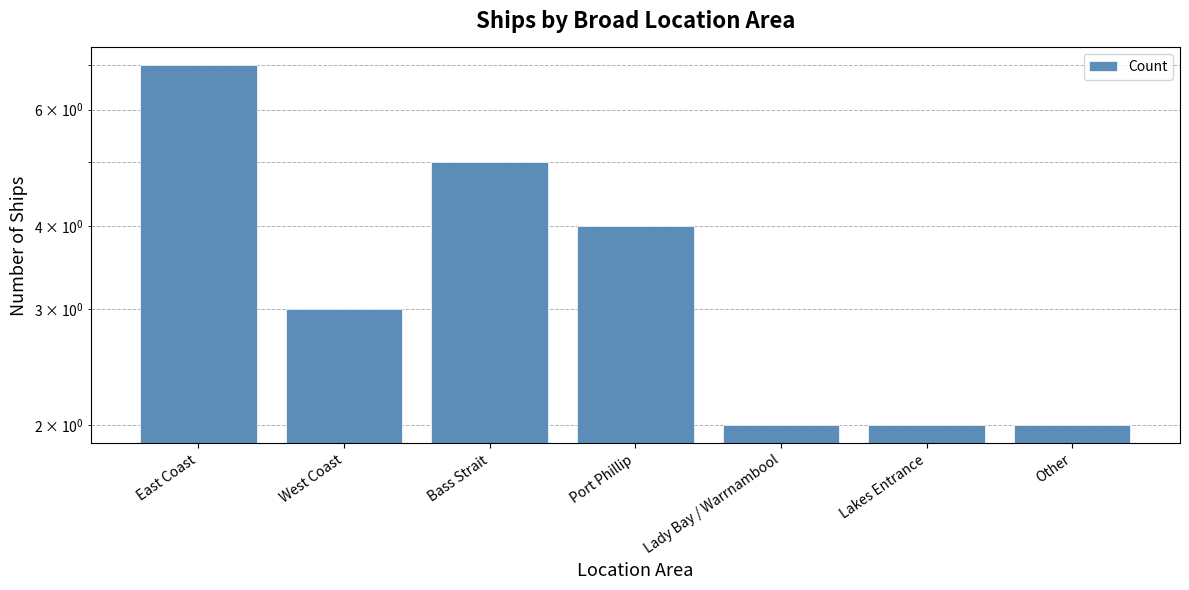

Is it true that the value at Lady Bay / Warrnambool is 1?

False